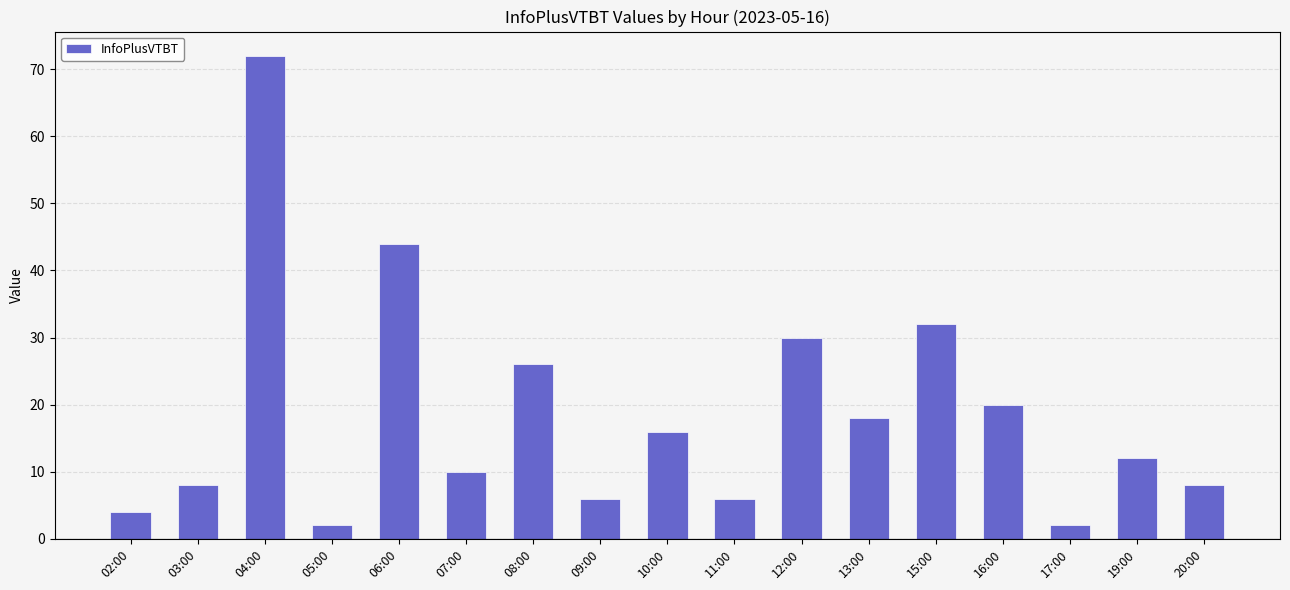

Reading left to right, transcribe all the data shown in this chart.

4	8	72	2	44	10	26	6	16	6	30	18	32	20	2	12	8